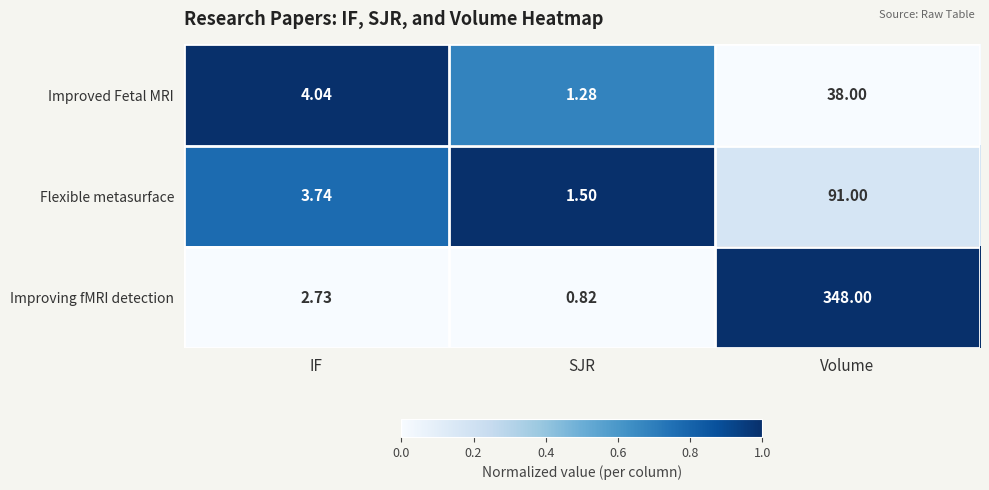

Which series has the largest total across all categories?

Improving fMRI detection